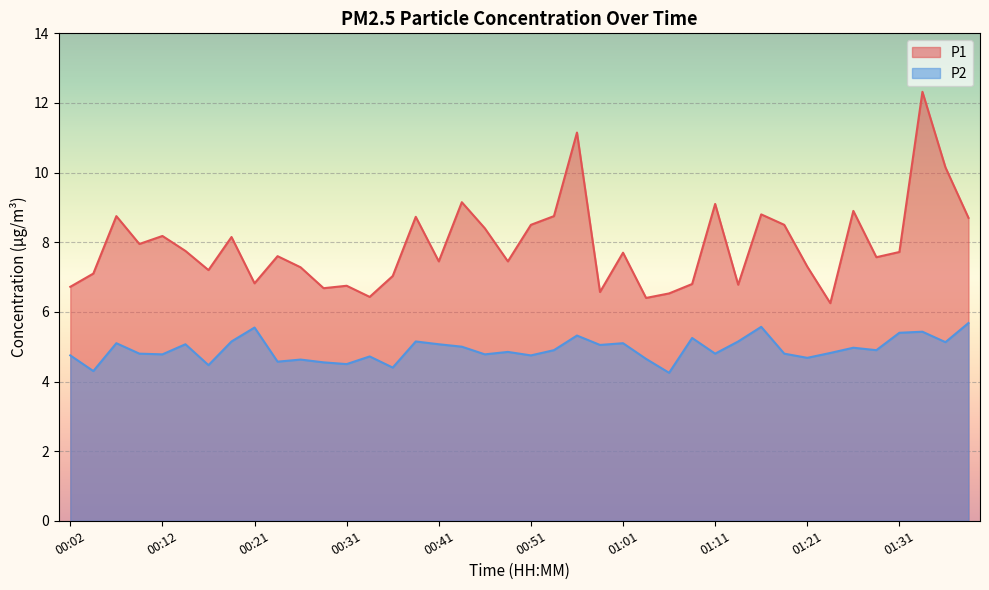

What are all the series names shown in the legend?

P1, P2